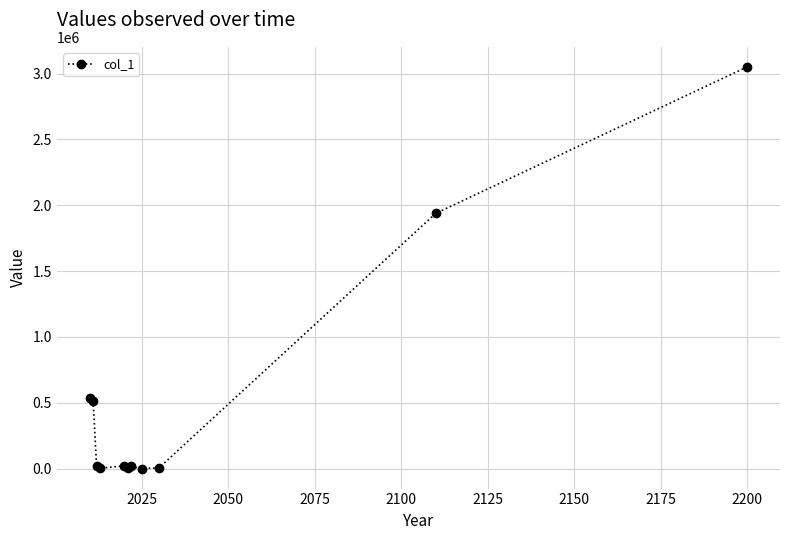

What is the greatest value displayed?

3050234